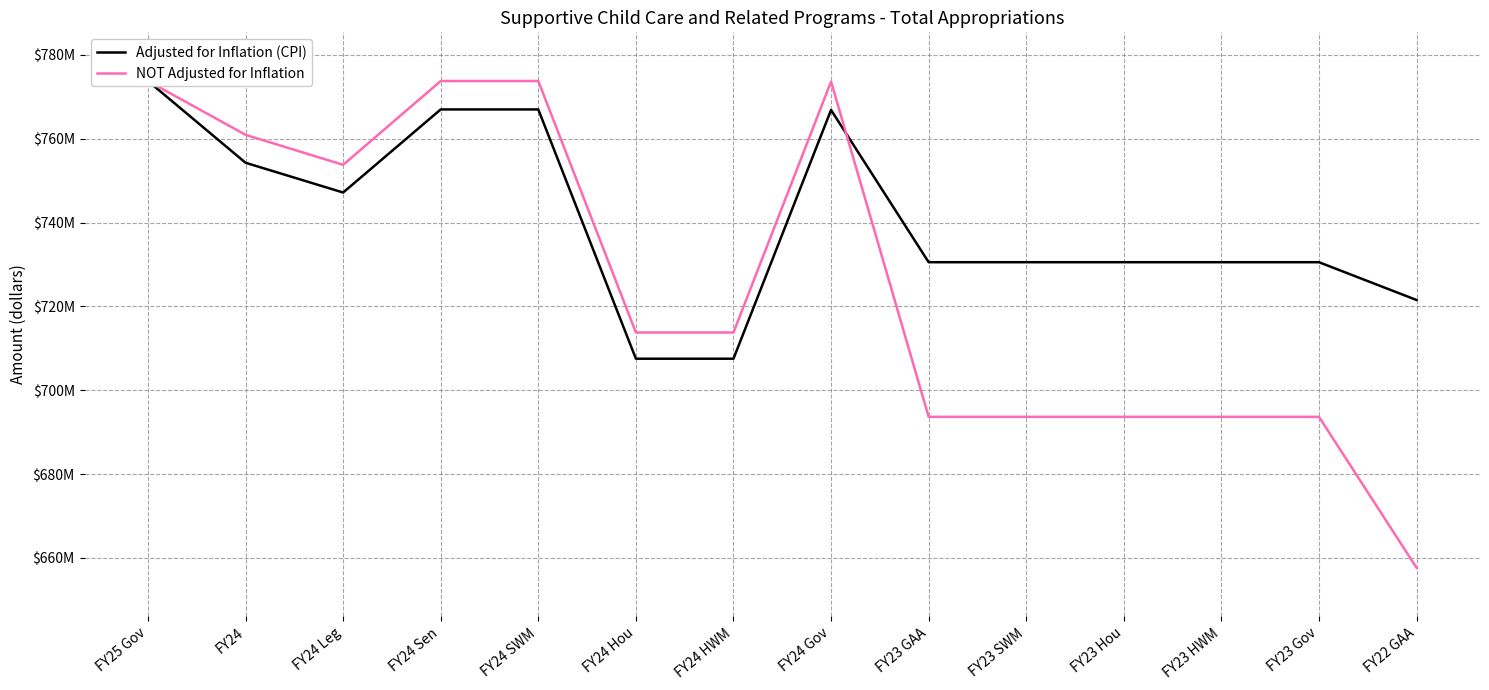

What is the smallest value displayed?

657.6